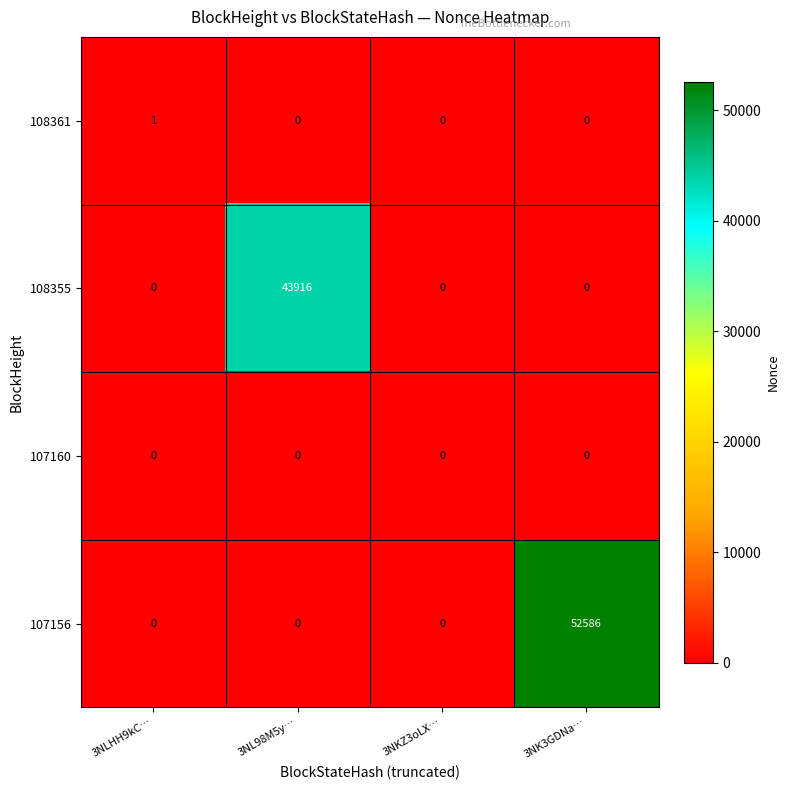

What is the greatest value displayed?

52586